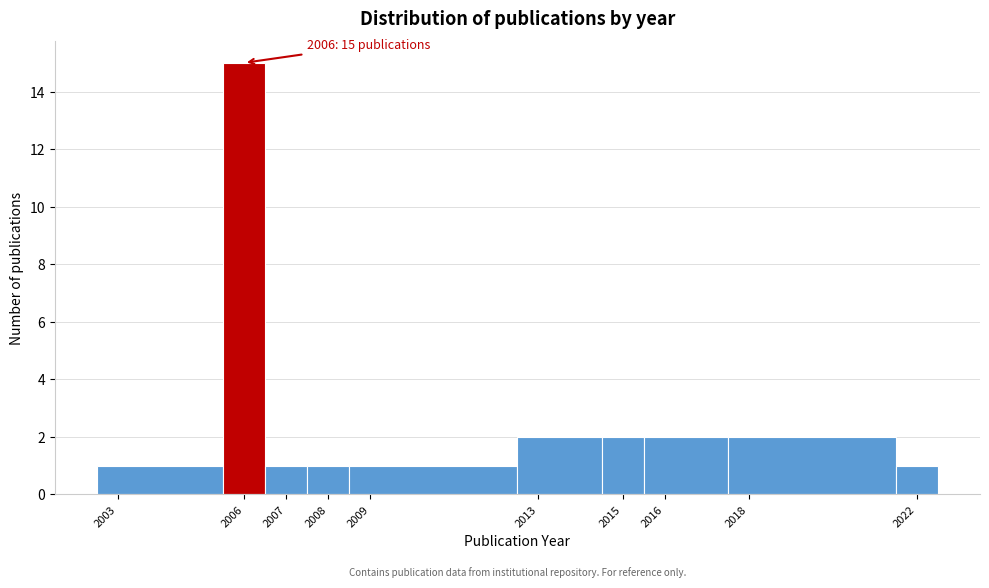

Which range on the x-axis has the tallest bar?

2005.5 to 2006.5